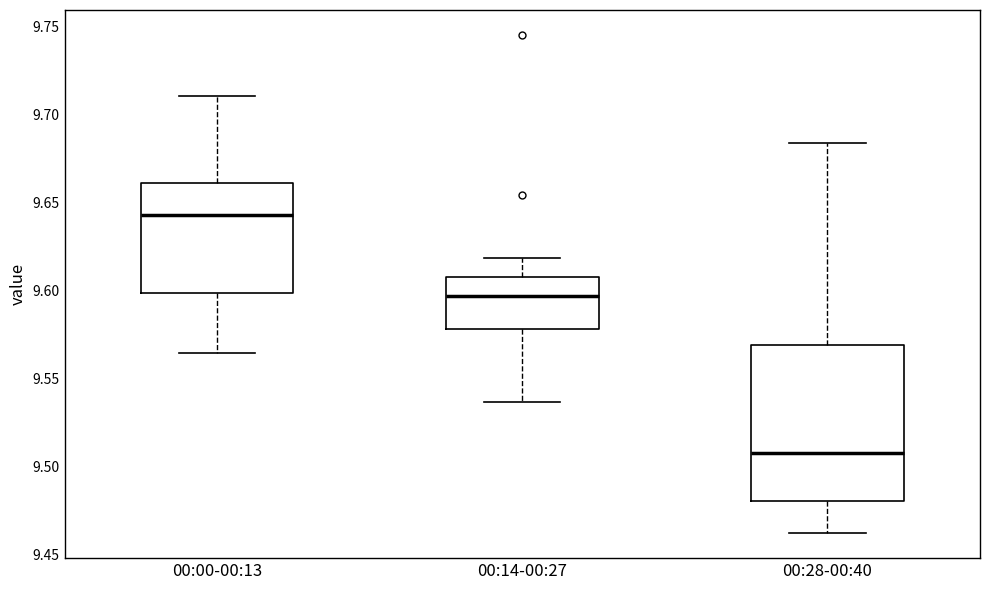

Reading left to right, read every box against the y-axis: the position of its median line, the range the box covers, and the ends of its whiskers. The values are not printed on the chart, so give them approximately, as read against the axis.

00:00-00:13: median 9.645, box 9.600 to 9.660, whiskers 9.565 to 9.710
00:14-00:27: median 9.595, box 9.580 to 9.610, whiskers 9.535 to 9.620
00:28-00:40: median 9.510, box 9.480 to 9.570, whiskers 9.460 to 9.685